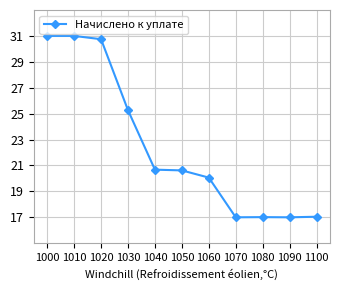

What is the greatest value displayed?

31.0